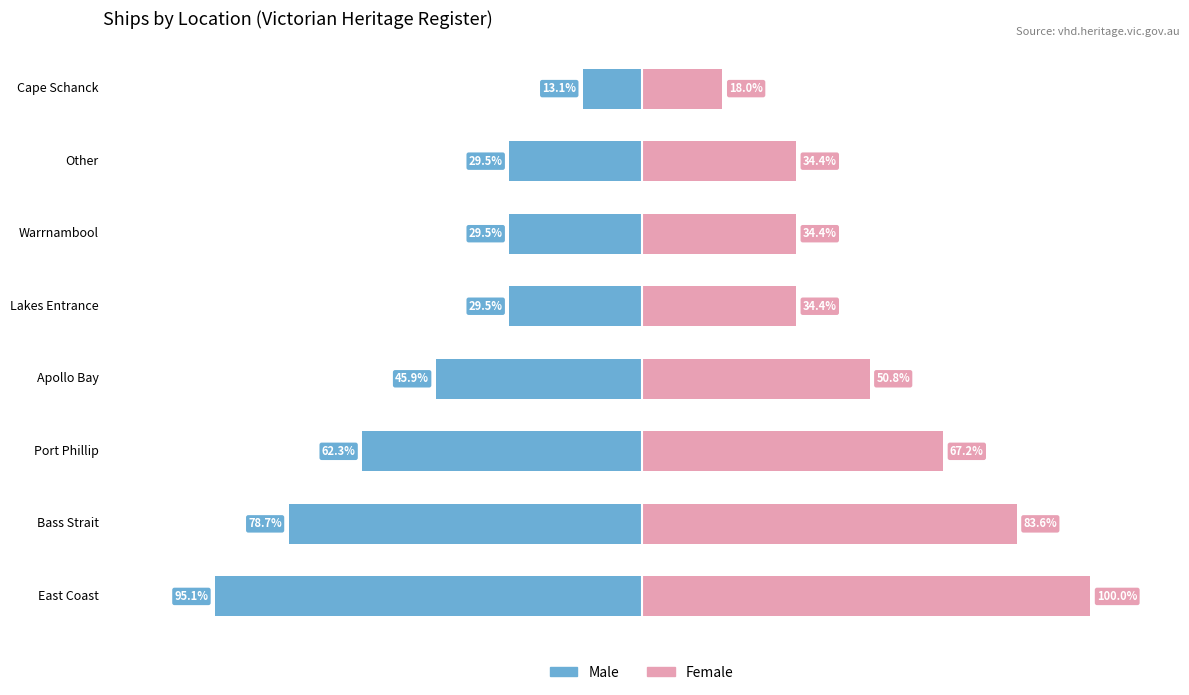

What is the average value of the Female series?

52.9